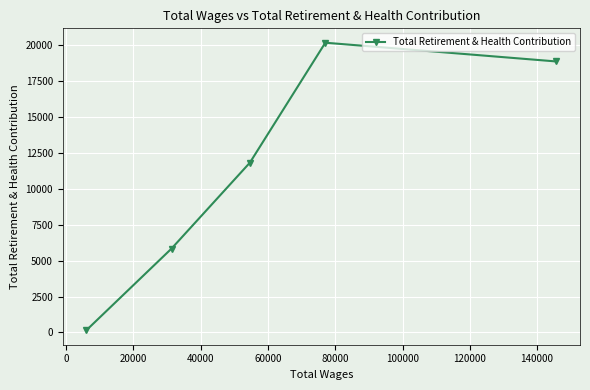

What is the sum of all values?

56763